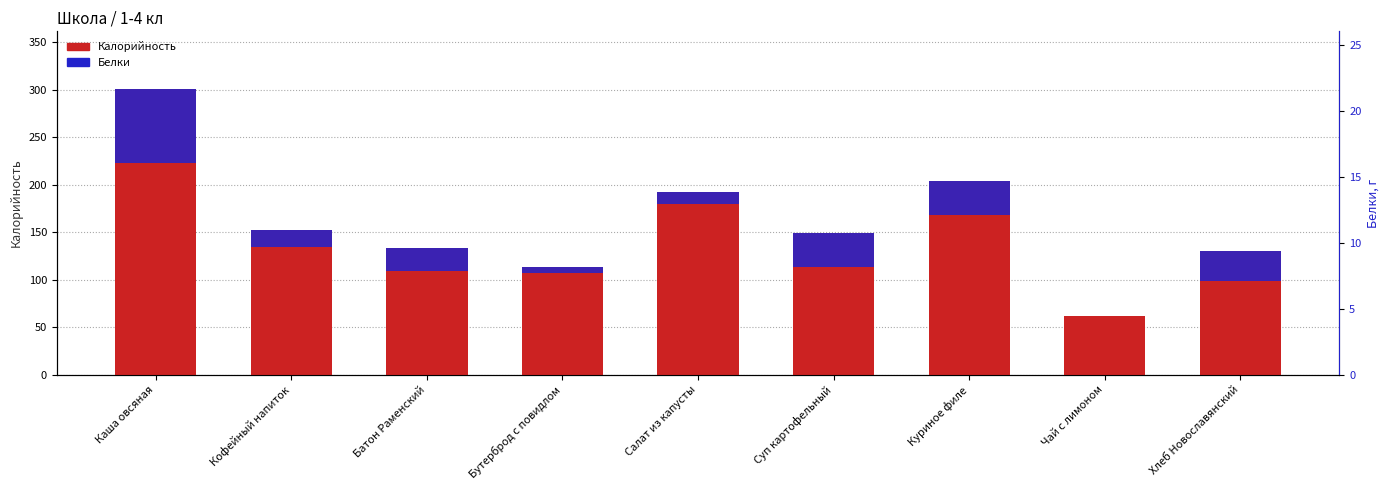

List the labels in order of Белки (scaled) value, largest first.

Каша овсяная, Суп картофельный, Куриное филе, Хлеб Новославянский, Батон Раменский, Кофейный напиток, Салат из капусты, Бутерброд с повидлом, Чай с лимоном